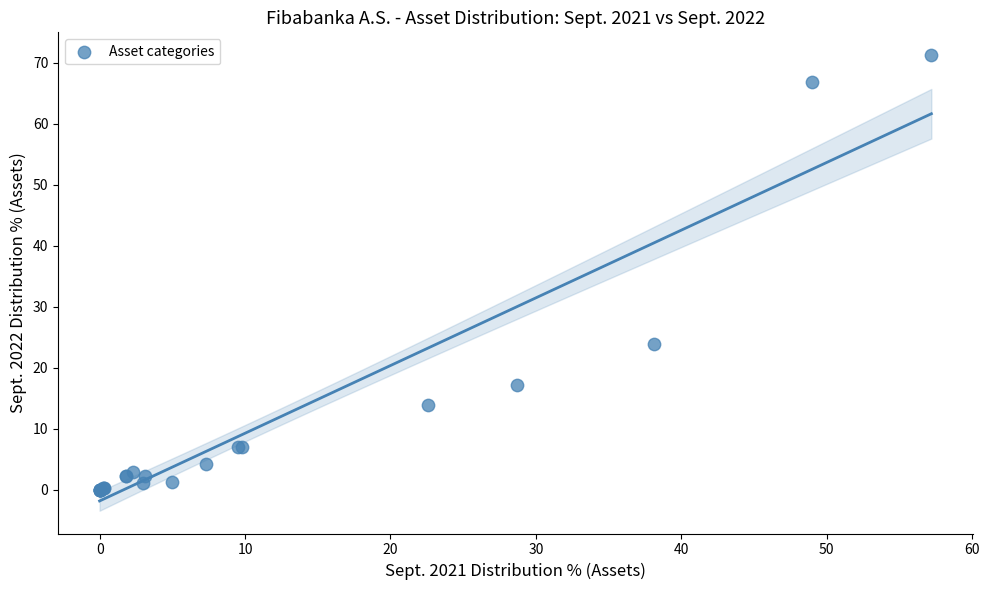

What Y value in the scatter plot is closest to 35?

24.0